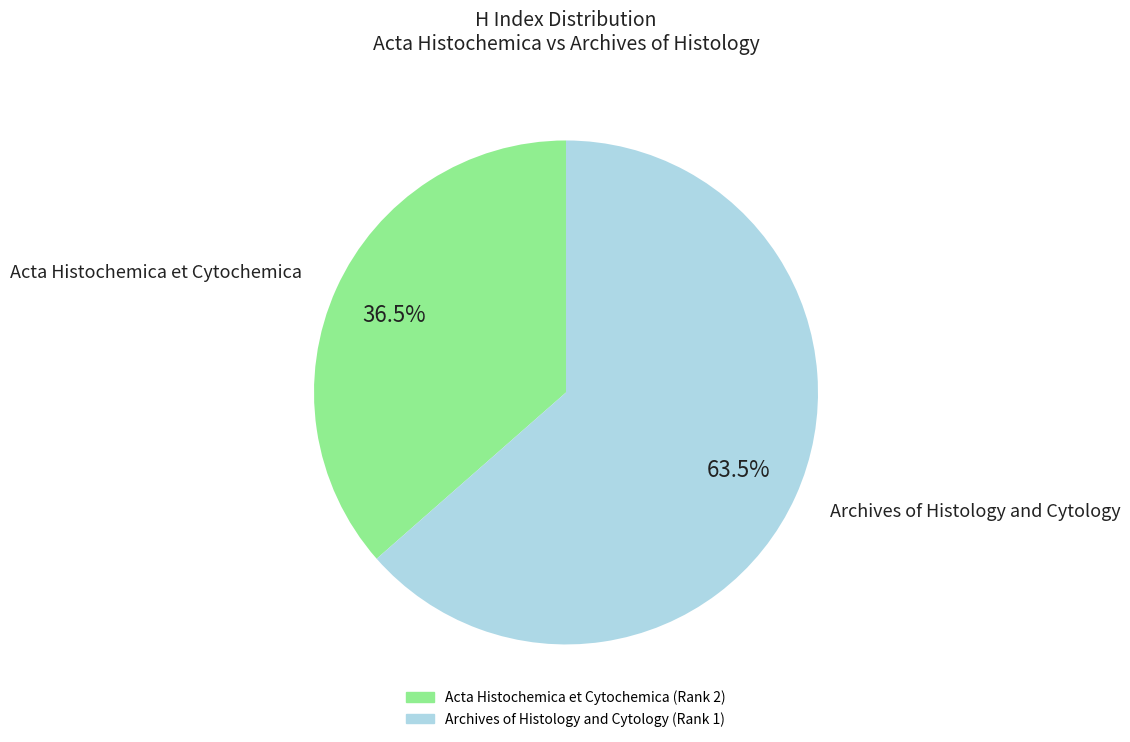

Which category has the smallest portion of the pie?

Acta Histochemica et Cytochemica (Rank 2)